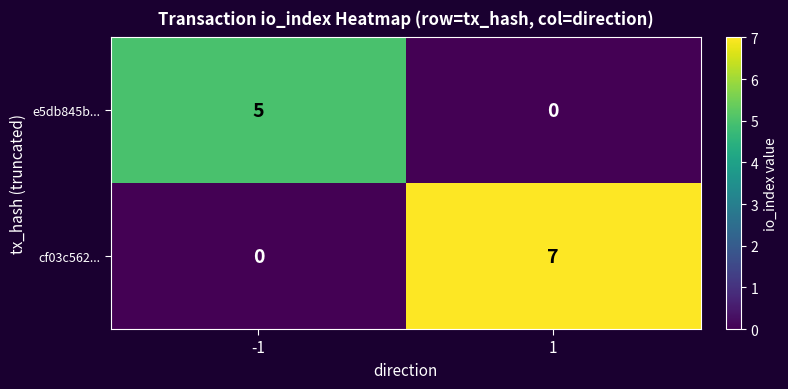

At which category is the sum across all series the highest?

1